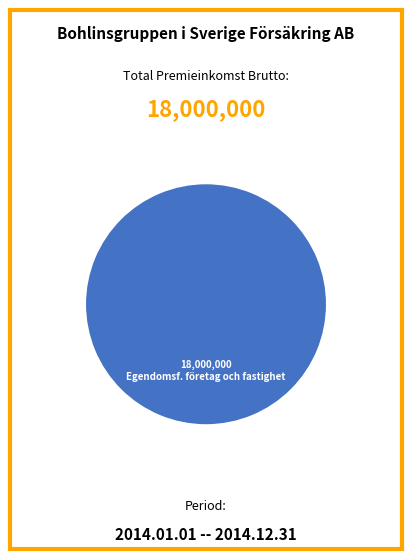

How many segments does this pie chart have?

1